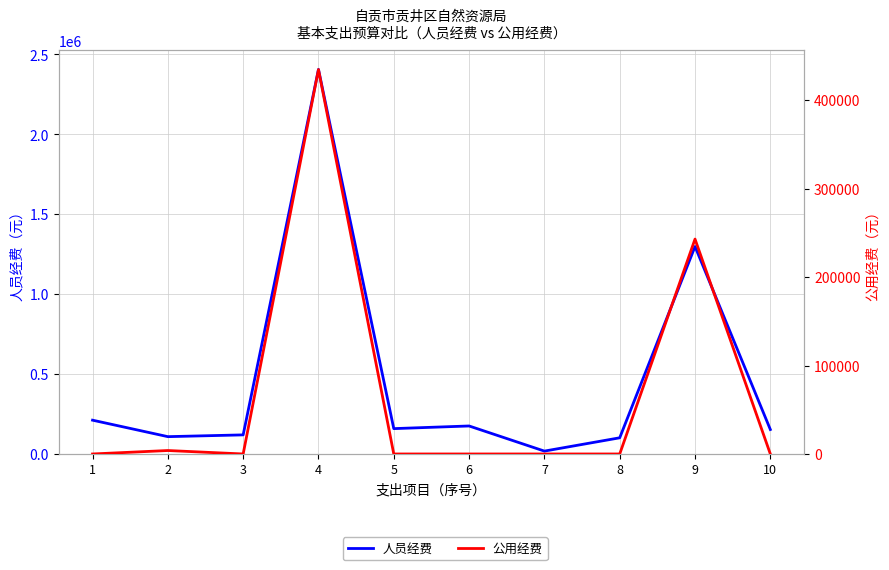

What is the sum of the 人员经费 values at 10 and 4?

2558888.8